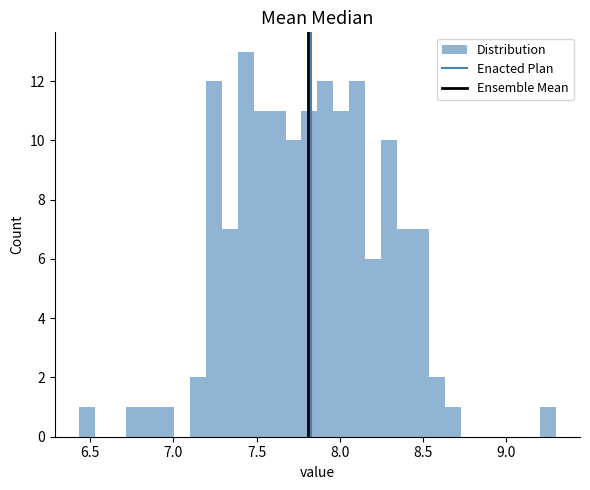

Read against the x-axis, roughly where is the centre of the tallest bar?

7.45